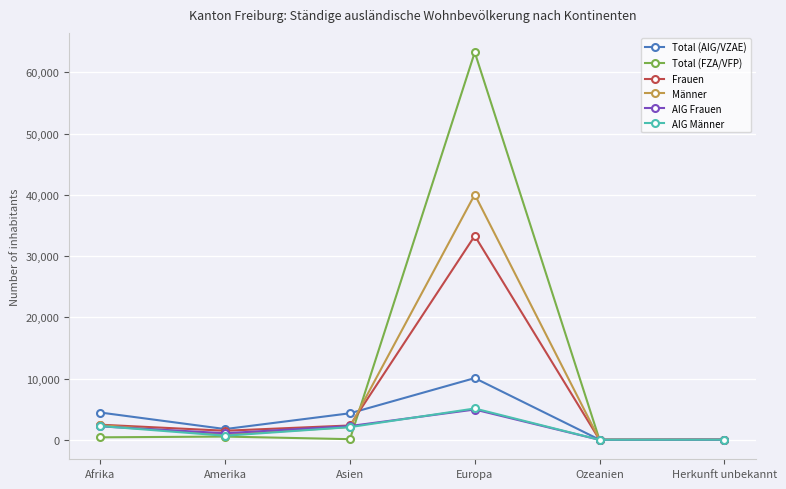

What is the sum of the Männer values at Ozeanien and Amerika?

843